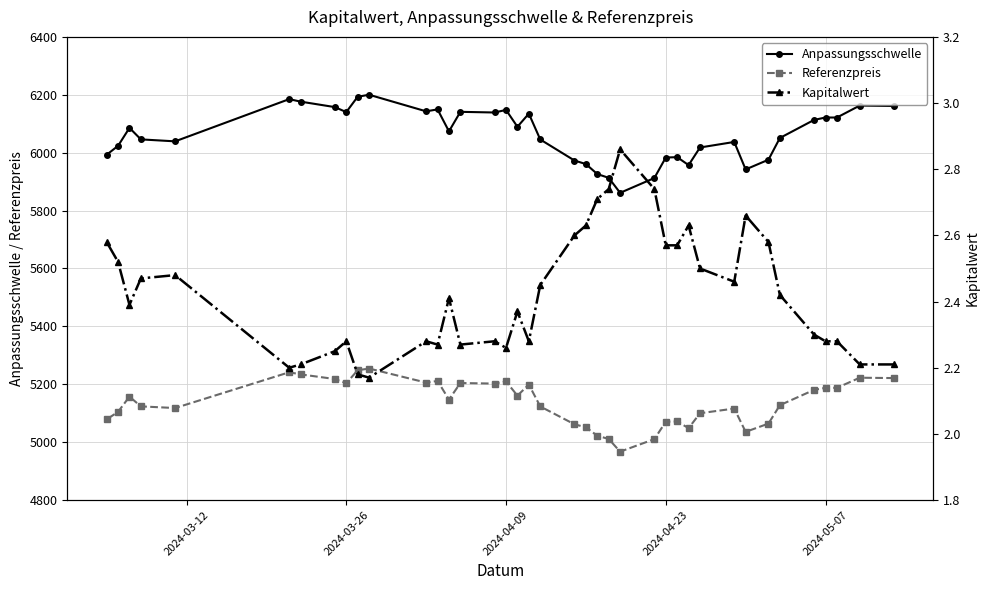

Reading left to right, transcribe all the data shown in this chart.

Anpassungsschwelle: 6161.3	6162.8	6121.5	6121.5	6113.3	6050.8	5975.8	5942.1	6037.1	6018.0	5957.1	5984.5	5983.2	5912.5	5861.3	5913.1	5926.2	5960.7	5972.9	6045.6	6134.9	6089.6	6147.7	6138.8	6141.1	6073.7	6149.6	6142.9	6200.1	6193.2	6140.2	6157.5	6176.3	6185.0	6039.2	6046.0	6085.7	6023.6	5992.8
Referenzpreis: 5221.4	5222.7	5187.7	5187.7	5180.7	5127.8	5064.2	5035.7	5116.2	5100.0	5048.4	5071.6	5070.6	5010.6	4967.2	5011.1	5022.2	5051.4	5061.8	5123.4	5199.1	5160.6	5209.9	5202.4	5204.3	5147.2	5211.5	5205.8	5254.4	5248.5	5203.6	5218.2	5234.2	5241.5	5117.9	5123.7	5157.4	5104.8	5078.6
Kapitalwert: 2.2	2.2	2.3	2.3	2.3	2.4	2.6	2.7	2.5	2.5	2.6	2.6	2.6	2.7	2.9	2.7	2.7	2.6	2.6	2.5	2.3	2.4	2.3	2.3	2.3	2.4	2.3	2.3	2.2	2.2	2.3	2.2	2.2	2.2	2.5	2.5	2.4	2.5	2.6